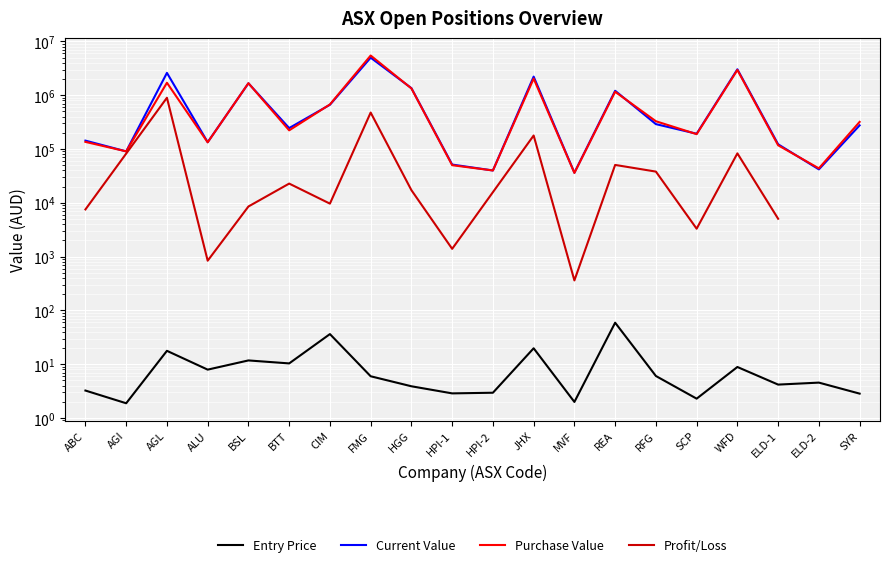

What is the label of the 11th point from the left?

HPI-2